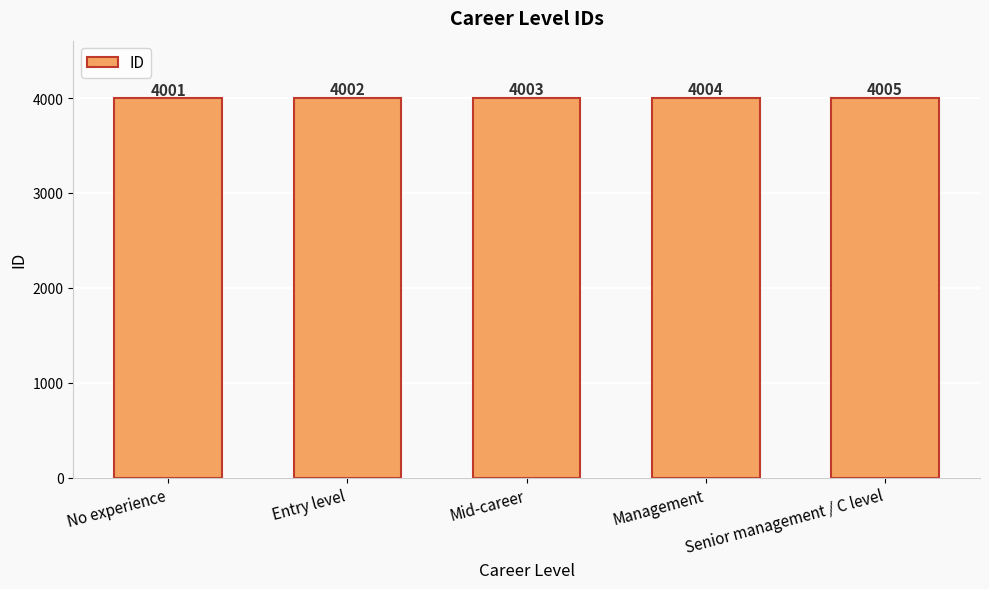

Which has a higher value, Management or Senior management / C level?

Senior management / C level